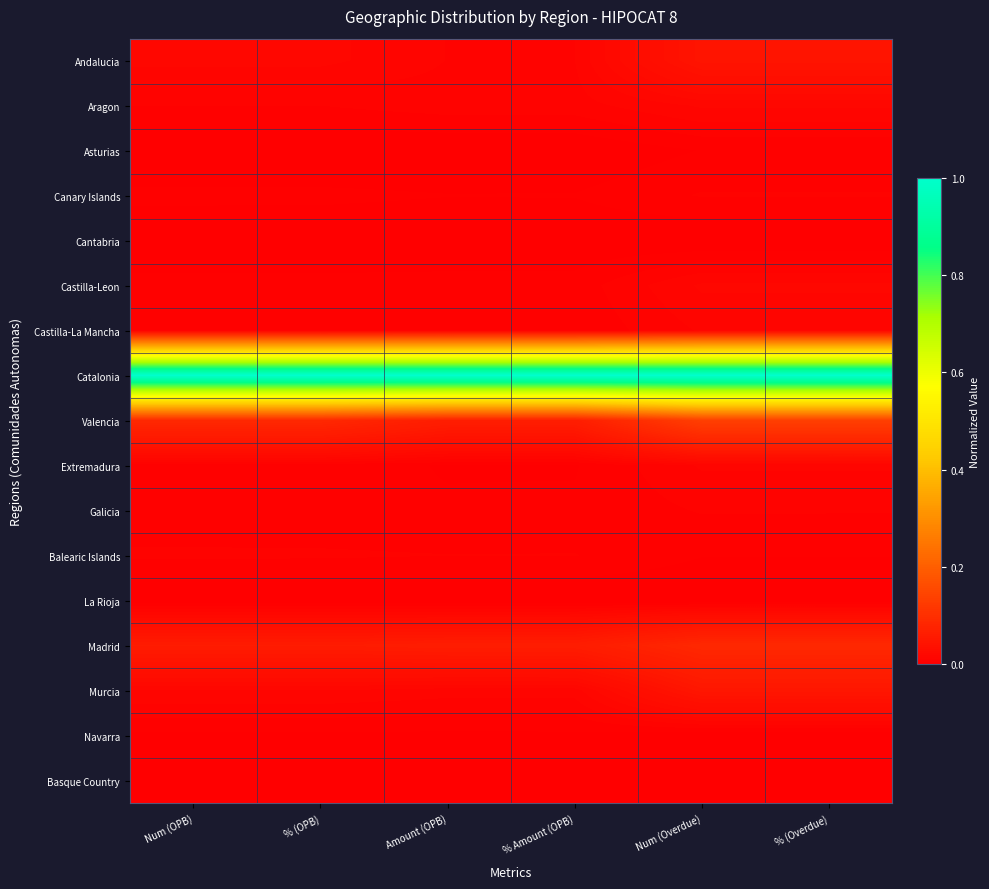

Reading left to right, extract all data points from this chart.

Andalucia: Num (OPB)=0.0	% (OPB)=0.0	Amount (OPB)=0.0	% Amount (OPB)=0.0	Num (Overdue)=0.0	% (Overdue)=0.0
Aragon: Num (OPB)=0.0	% (OPB)=0.0	Amount (OPB)=0.0	% Amount (OPB)=0.0	Num (Overdue)=0.0	% (Overdue)=0.0
Asturias: Num (OPB)=0.0	% (OPB)=0.0	Amount (OPB)=0.0	% Amount (OPB)=0.0	Num (Overdue)=0.0	% (Overdue)=0.0
Canary Islands: Num (OPB)=0.0	% (OPB)=0.0	Amount (OPB)=0.0	% Amount (OPB)=0.0	Num (Overdue)=0.0	% (Overdue)=0.0
Cantabria: Num (OPB)=0.0	% (OPB)=0.0	Amount (OPB)=0.0	% Amount (OPB)=0.0	Num (Overdue)=0.0	% (Overdue)=0.0
Castilla-Leon: Num (OPB)=0.0	% (OPB)=0.0	Amount (OPB)=0.0	% Amount (OPB)=0.0	Num (Overdue)=0.0	% (Overdue)=0.0
Castilla-La Mancha: Num (OPB)=0.0	% (OPB)=0.0	Amount (OPB)=0.0	% Amount (OPB)=0.0	Num (Overdue)=0.0	% (Overdue)=0.0
Catalonia: Num (OPB)=1.0	% (OPB)=1.0	Amount (OPB)=1.0	% Amount (OPB)=1.0	Num (Overdue)=1.0	% (Overdue)=1.0
Valencia: Num (OPB)=0.1	% (OPB)=0.1	Amount (OPB)=0.1	% Amount (OPB)=0.1	Num (Overdue)=0.1	% (Overdue)=0.1
Extremadura: Num (OPB)=0.0	% (OPB)=0.0	Amount (OPB)=0.0	% Amount (OPB)=0.0	Num (Overdue)=0.0	% (Overdue)=0.0
Galicia: Num (OPB)=0.0	% (OPB)=0.0	Amount (OPB)=0.0	% Amount (OPB)=0.0	Num (Overdue)=0.0	% (Overdue)=0.0
Balearic Islands: Num (OPB)=0.0	% (OPB)=0.0	Amount (OPB)=0.0	% Amount (OPB)=0.0	Num (Overdue)=0.0	% (Overdue)=0.0
La Rioja: Num (OPB)=0.0	% (OPB)=0.0	Amount (OPB)=0.0	% Amount (OPB)=0.0	Num (Overdue)=0.0	% (Overdue)=0.0
Madrid: Num (OPB)=0.1	% (OPB)=0.1	Amount (OPB)=0.1	% Amount (OPB)=0.1	Num (Overdue)=0.1	% (Overdue)=0.1
Murcia: Num (OPB)=0.0	% (OPB)=0.0	Amount (OPB)=0.0	% Amount (OPB)=0.0	Num (Overdue)=0.0	% (Overdue)=0.0
Navarra: Num (OPB)=0.0	% (OPB)=0.0	Amount (OPB)=0.0	% Amount (OPB)=0.0	Num (Overdue)=0.0	% (Overdue)=0.0
Basque Country: Num (OPB)=0.0	% (OPB)=0.0	Amount (OPB)=0.0	% Amount (OPB)=0.0	Num (Overdue)=0.0	% (Overdue)=0.0